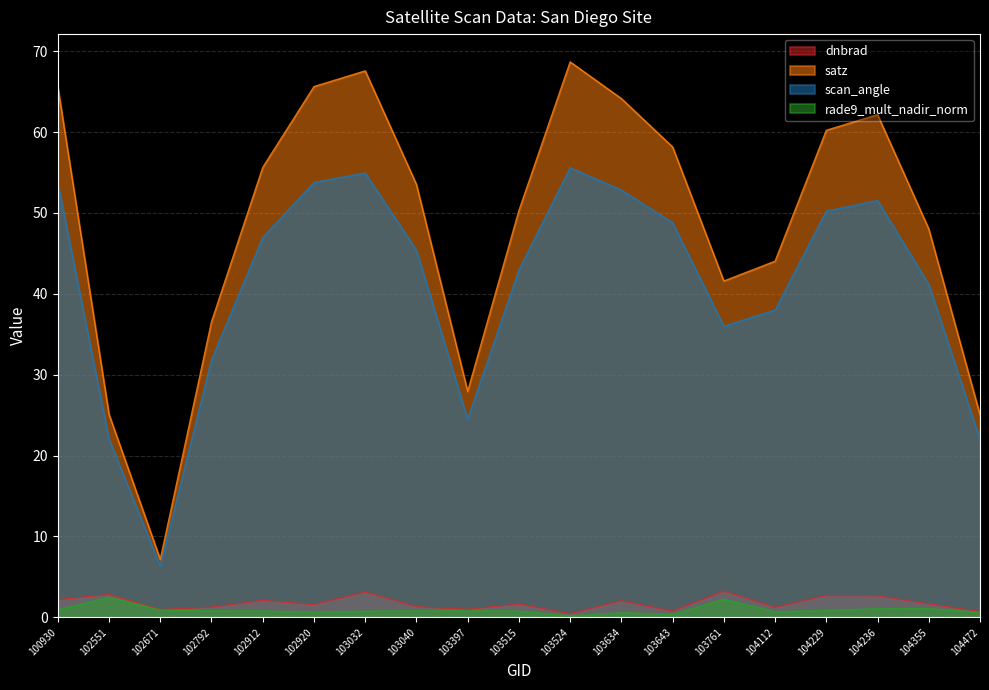

At which label does scan_angle reach its minimum?

102671